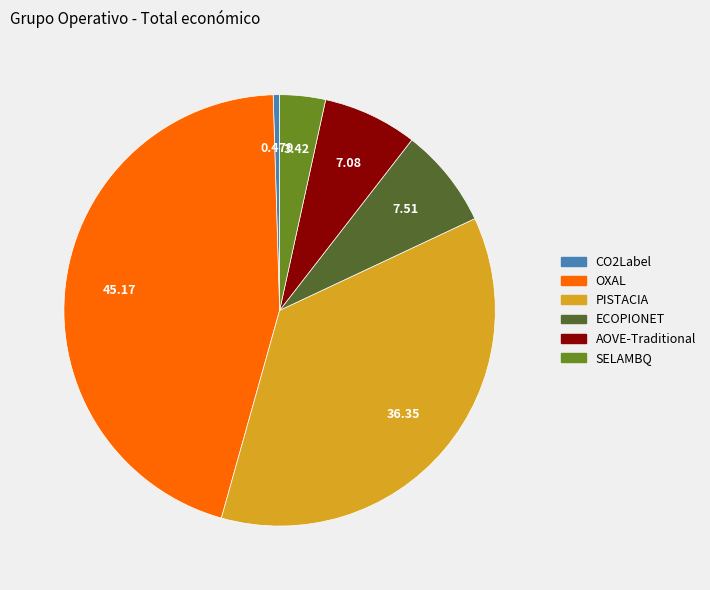

True or false: AOVE-Traditional accounts for 7% of the total.

True